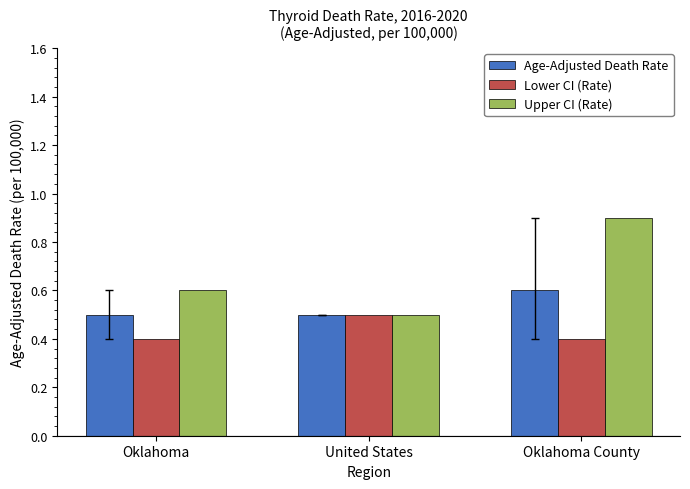

List the series in order of their peak value, highest first.

Upper CI (Rate), Age-Adjusted Death Rate, Lower CI (Rate)